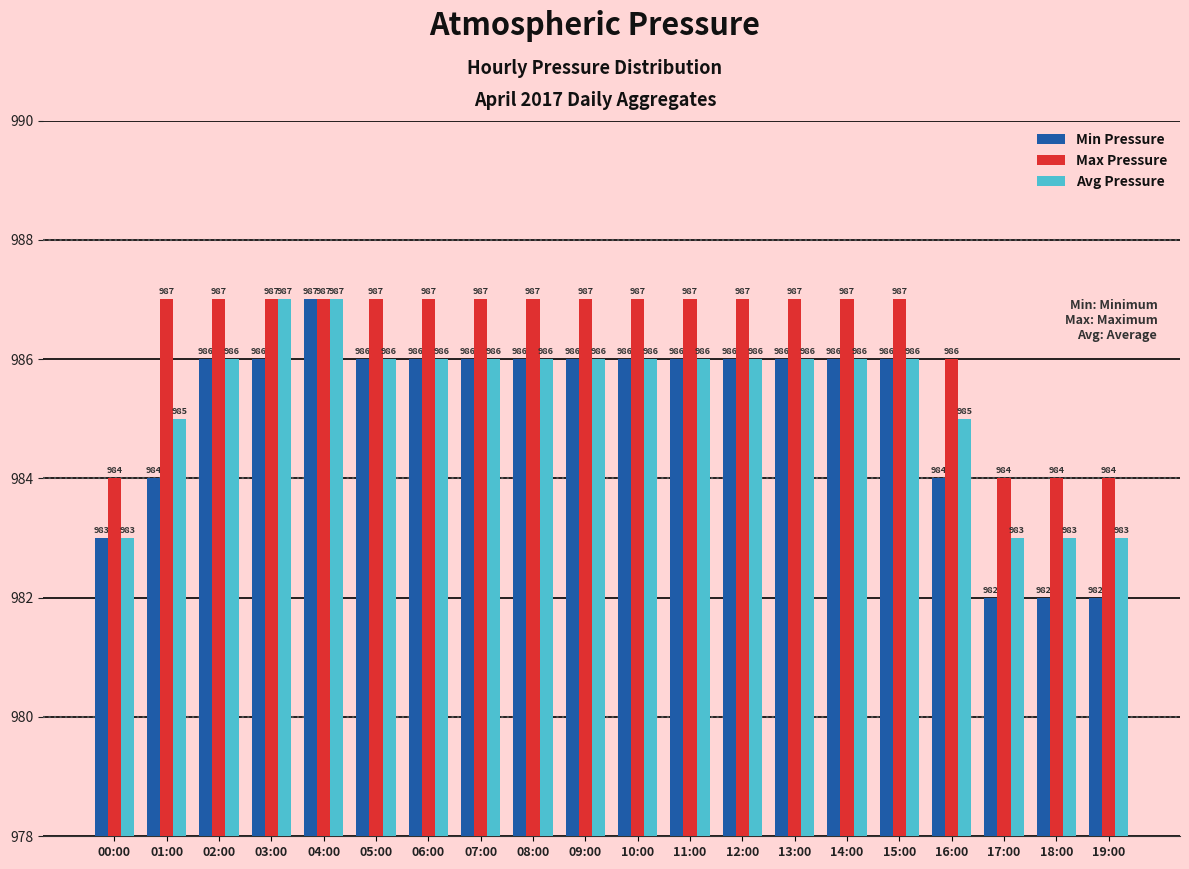

What is the difference between the Max Pressure values at 05:00 and 17:00?

3